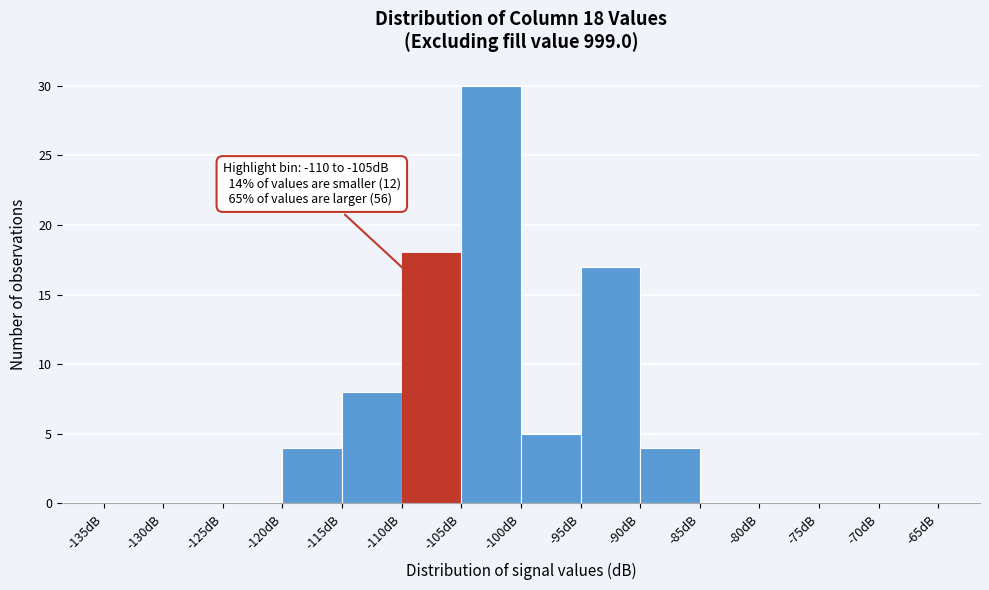

Over which range of the x-axis is the bar tallest?

-105 to -100